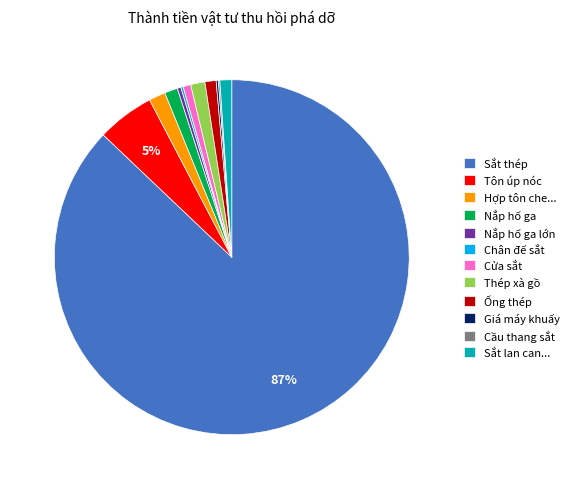

What percentage is the Cửa sắt slice, to the nearest percent?

1%